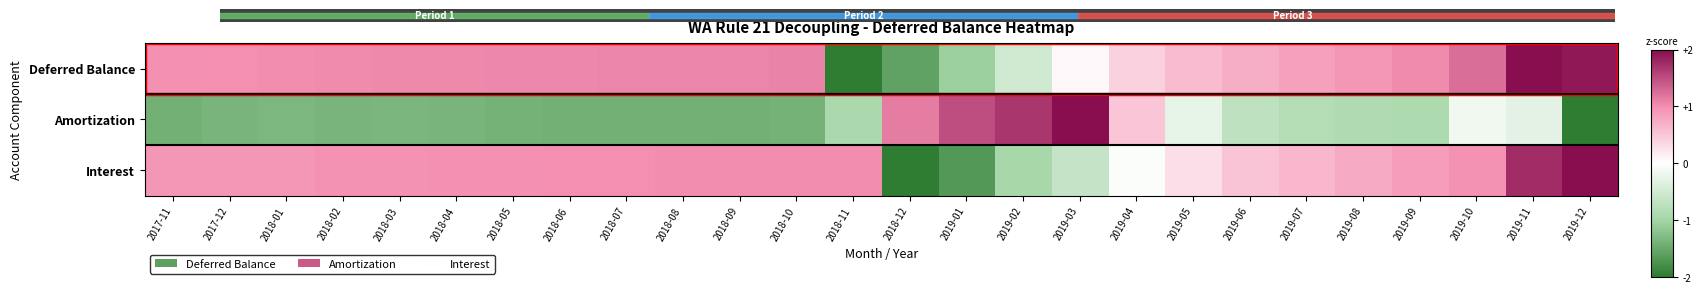

Reading left to right, extract all data points from this chart.

Deferred Balance: 2017-11=0.7	2017-12=0.7	2018-01=0.8	2018-02=0.8	2018-03=0.8	2018-04=0.8	2018-05=0.8	2018-06=0.8	2018-07=0.8	2018-08=0.8	2018-09=0.8	2018-10=0.8	2018-11=0.0	2018-12=0.1	2019-01=0.2	2019-02=0.4	2019-03=0.5	2019-04=0.6	2019-05=0.7	2019-06=0.7	2019-07=0.7	2019-08=0.7	2019-09=0.8	2019-10=0.8	2019-11=1.0	2019-12=1.0
Amortization: 2017-11=0.1	2017-12=0.2	2018-01=0.2	2018-02=0.2	2018-03=0.2	2018-04=0.2	2018-05=0.2	2018-06=0.1	2018-07=0.1	2018-08=0.1	2018-09=0.1	2018-10=0.1	2018-11=0.3	2018-12=0.8	2019-01=0.9	2019-02=0.9	2019-03=1.0	2019-04=0.6	2019-05=0.4	2019-06=0.3	2019-07=0.3	2019-08=0.3	2019-09=0.3	2019-10=0.5	2019-11=0.4	2019-12=0.0
Interest: 2017-11=0.7	2017-12=0.7	2018-01=0.7	2018-02=0.7	2018-03=0.7	2018-04=0.7	2018-05=0.7	2018-06=0.7	2018-07=0.7	2018-08=0.8	2018-09=0.8	2018-10=0.8	2018-11=0.8	2018-12=0.0	2019-01=0.1	2019-02=0.3	2019-03=0.3	2019-04=0.5	2019-05=0.6	2019-06=0.6	2019-07=0.7	2019-08=0.7	2019-09=0.7	2019-10=0.7	2019-11=0.9	2019-12=1.0